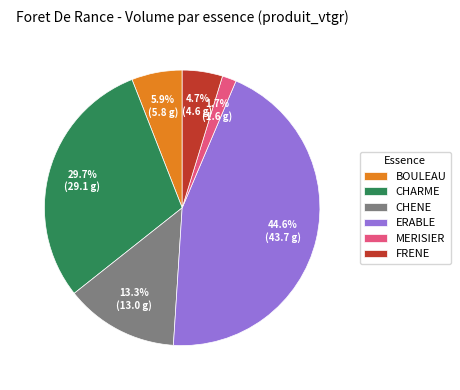

What is the ratio of the value at CHENE to the value at CHARME?

0.4